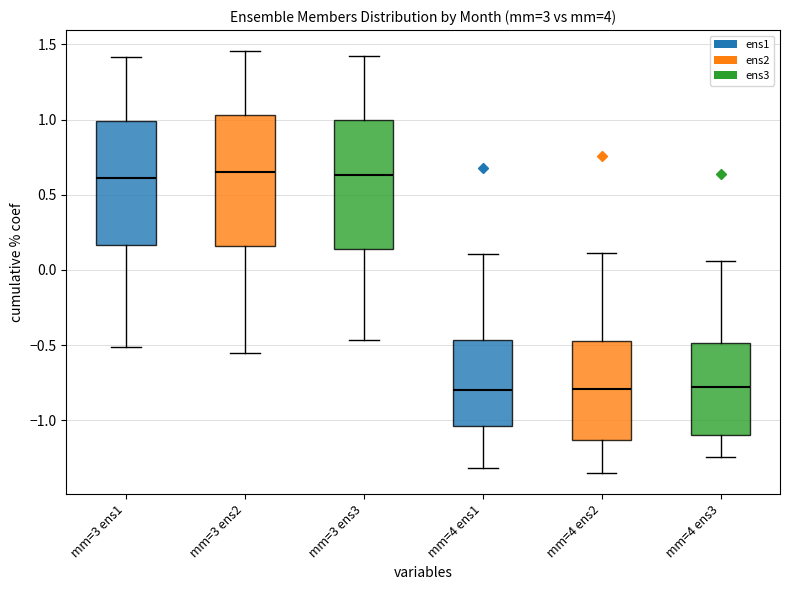

Reading left to right, read every box against the y-axis: the position of its median line, the range the box covers, and the ends of its whiskers. The values are not printed on the chart, so give them approximately, as read against the axis.

mm=3 ens1: median 0.60, box 0.15 to 1.00, whiskers -0.50 to 1.40
mm=3 ens2: median 0.65, box 0.15 to 1.05, whiskers -0.55 to 1.45
mm=3 ens3: median 0.65, box 0.15 to 1.00, whiskers -0.45 to 1.40
mm=4 ens1: median -0.80, box -1.05 to -0.45, whiskers -1.30 to 0.10
mm=4 ens2: median -0.80, box -1.15 to -0.45, whiskers -1.35 to 0.10
mm=4 ens3: median -0.80, box -1.10 to -0.50, whiskers -1.25 to 0.05